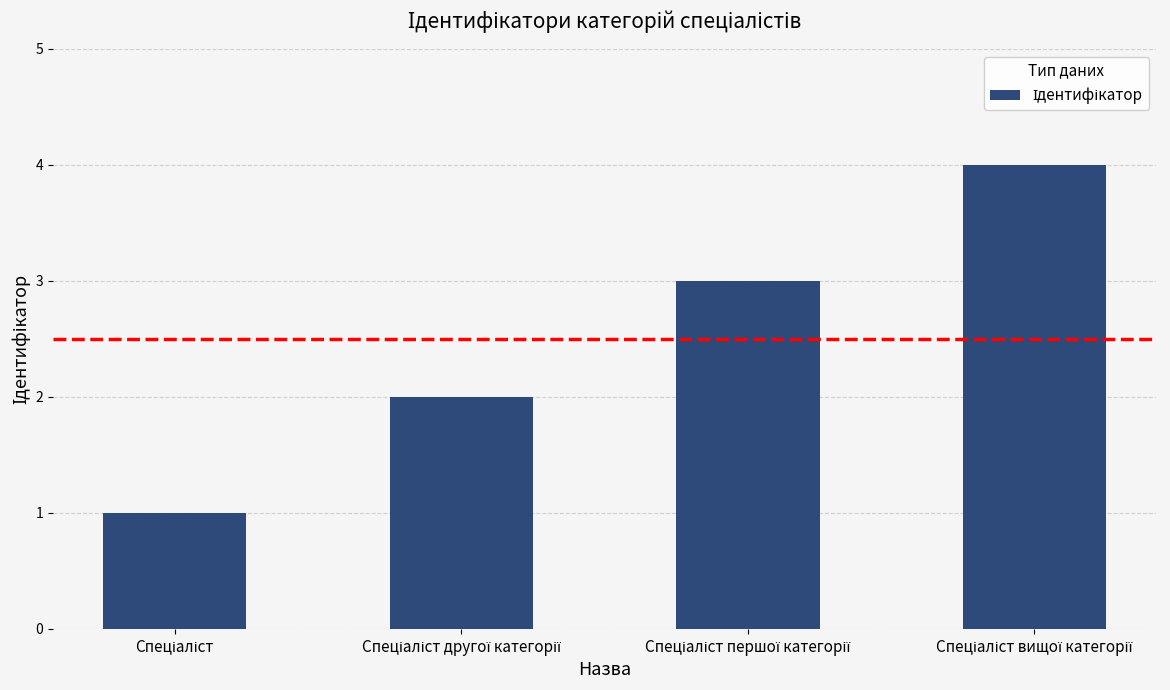

What is the maximum value shown in the chart?

4